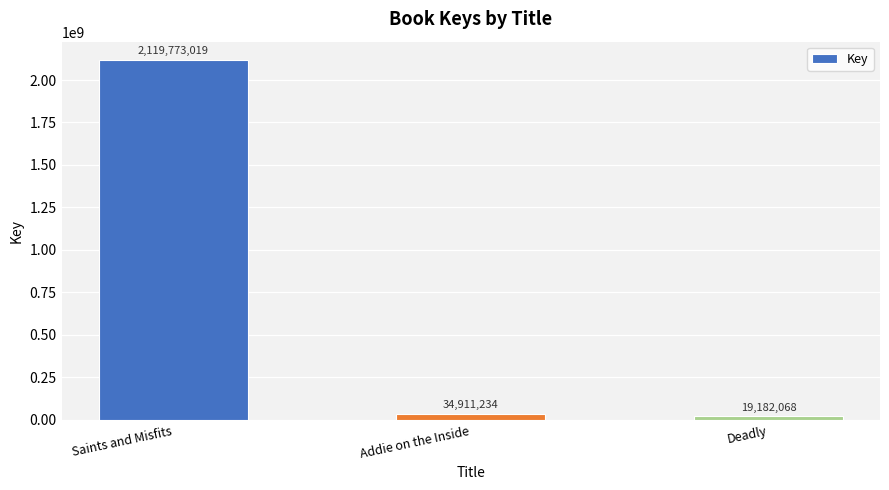

Is it true that the value at Addie on the Inside is 34911234?

True